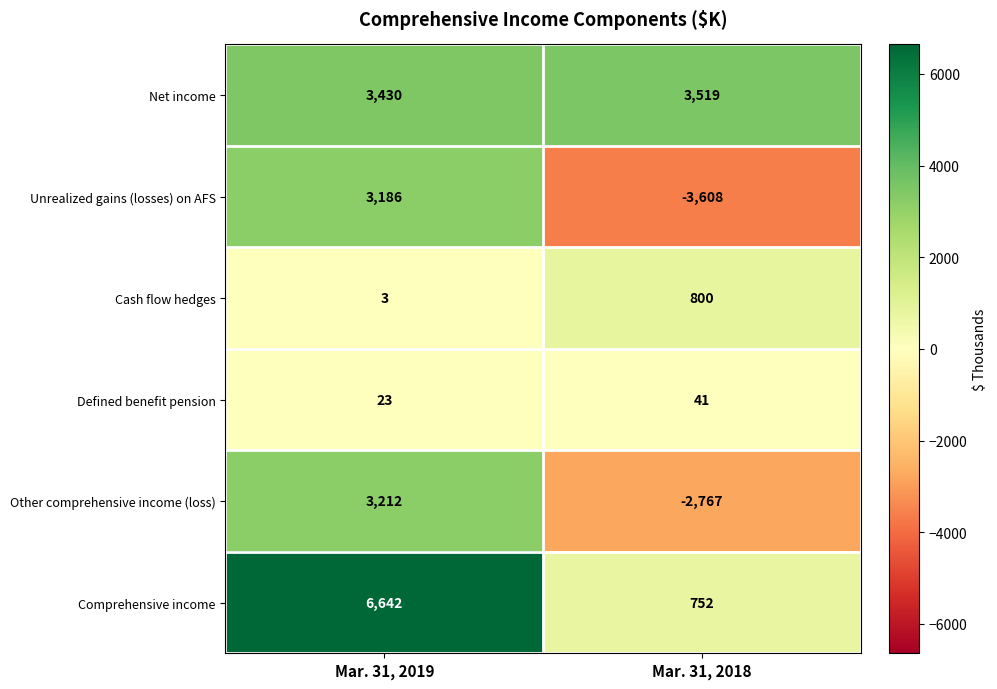

At which category is the sum across all series the highest?

Mar. 31, 2019